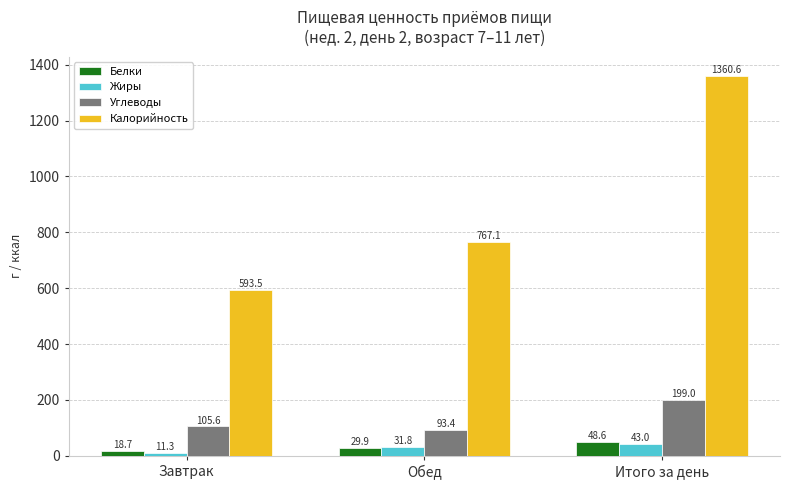

What is the label of the 3rd bar from the right?

Завтрак